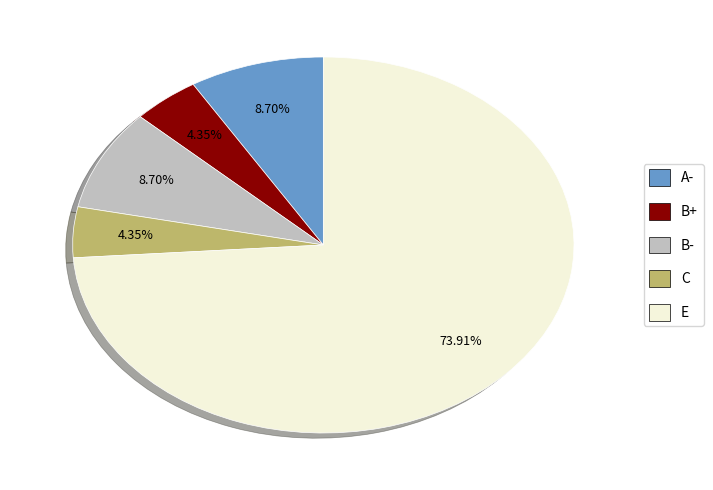

To the nearest percent, what percentage of the pie is B-?

9%